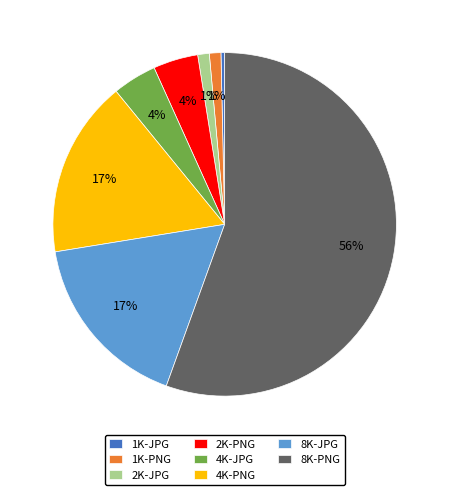

To the nearest percent, what is the difference between the 1K-PNG and 2K-PNG slice percentages?

3%